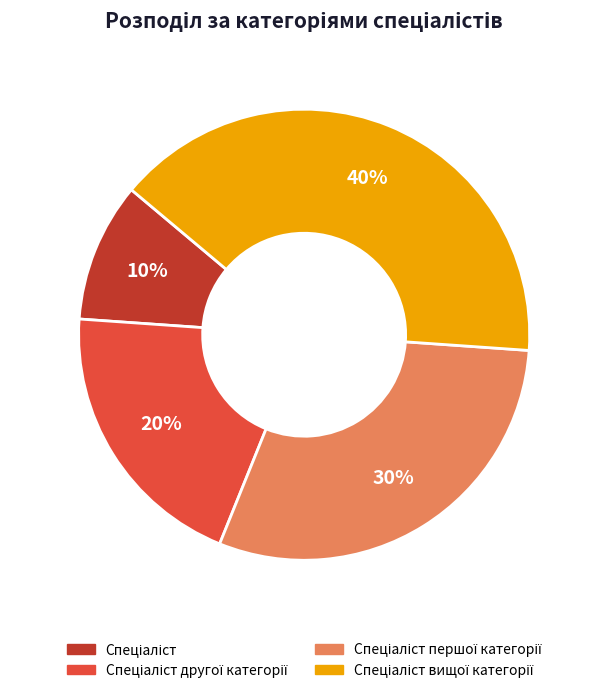

Does any single category account for the majority?

No